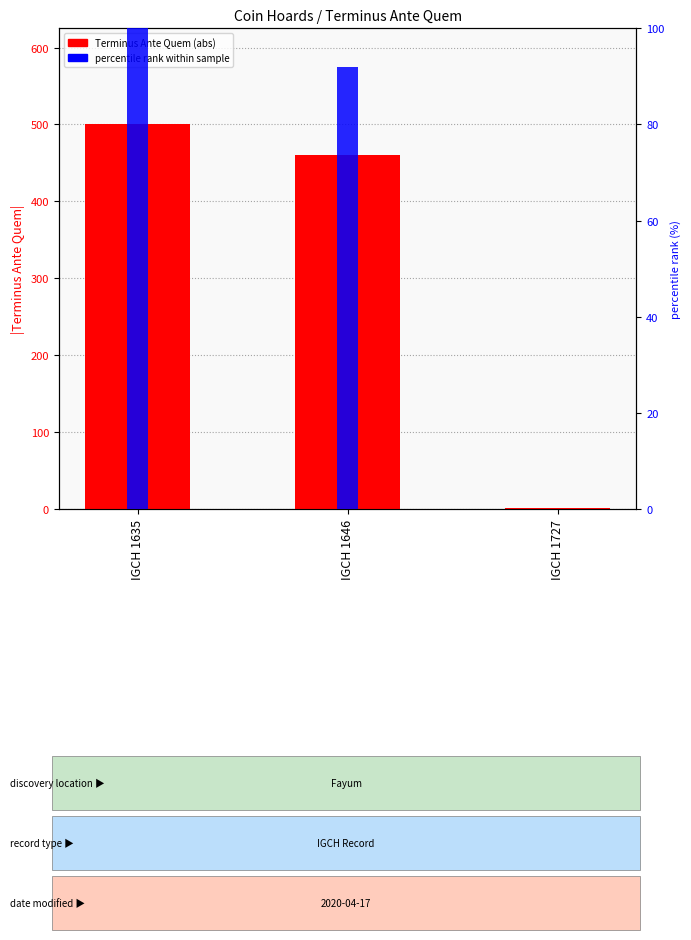

What are all the series names shown in the legend?

Terminus Ante Quem (abs value), percentile rank within sample